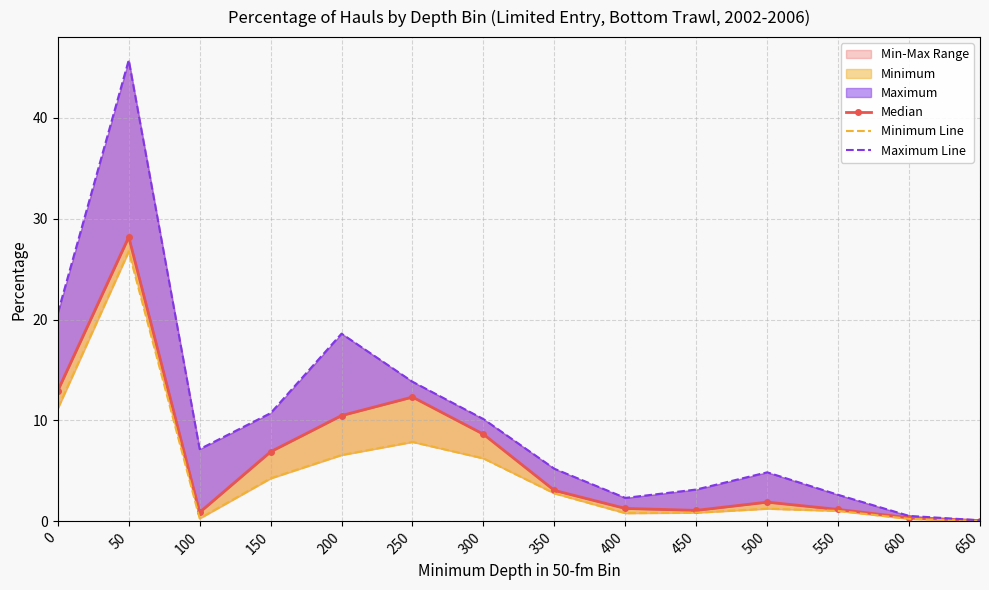

What is the difference between the highest and lowest values at 50?

18.9